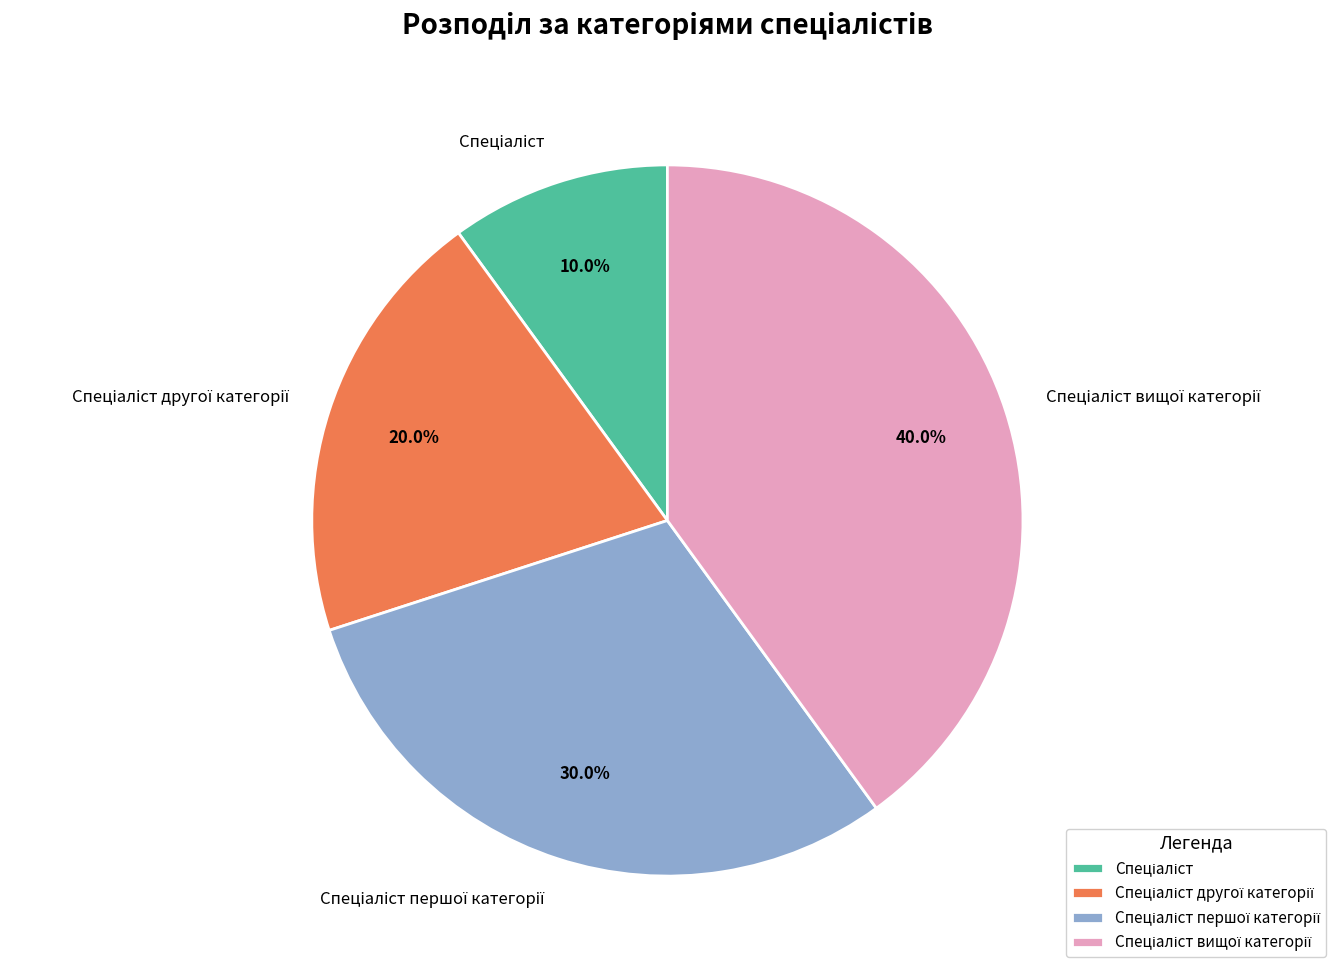

Is there a majority slice in this chart?

No